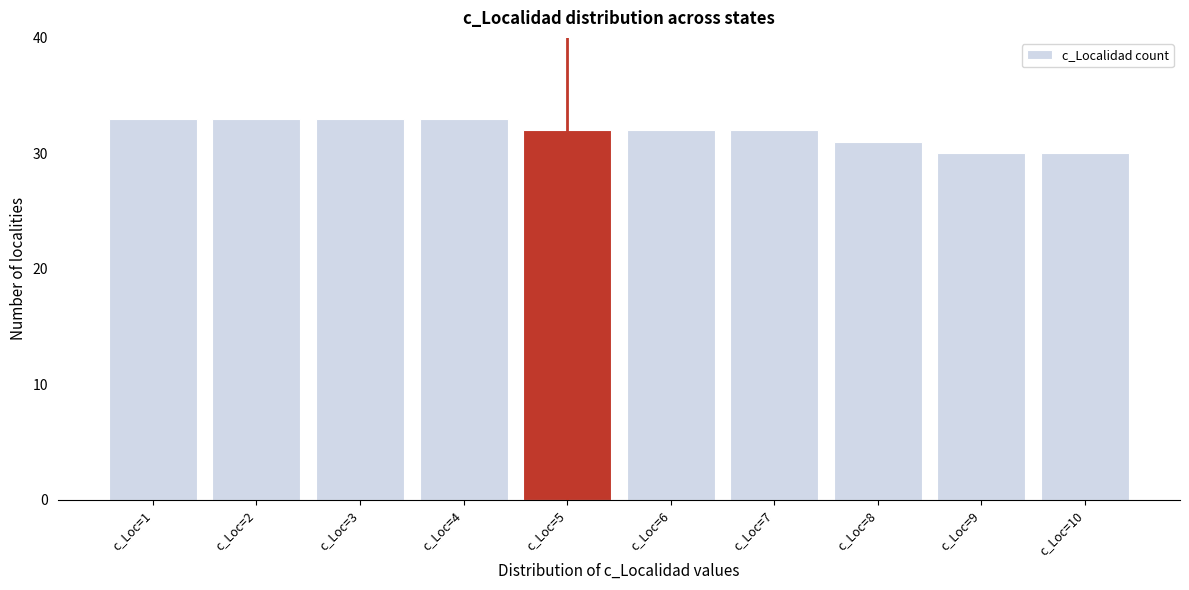

Reading left to right, transcribe all the data shown in this chart.

33	33	33	33	32	32	32	31	30	30